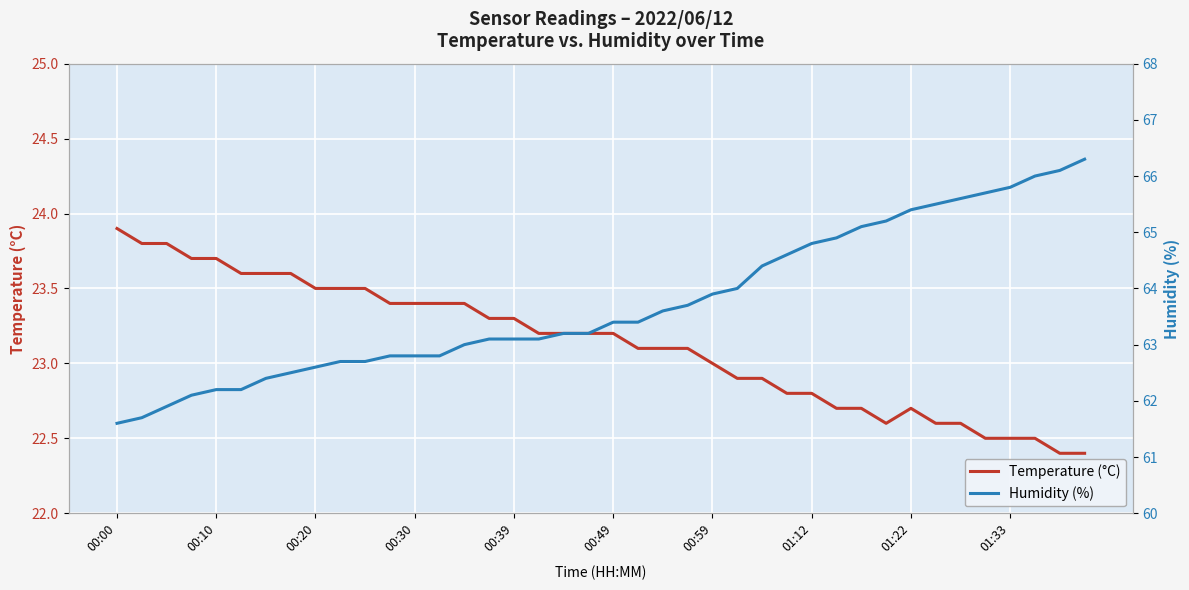

Reading left to right, transcribe all the data shown in this chart.

Temperature (°C): 23.9	23.8	23.8	23.7	23.7	23.6	23.6	23.6	23.5	23.5	23.5	23.4	23.4	23.4	23.4	23.3	23.3	23.2	23.2	23.2	23.2	23.1	23.1	23.1	23.0	22.9	22.9	22.8	22.8	22.7	22.7	22.6	22.7	22.6	22.6	22.5	22.5	22.5	22.4	22.4
Humidity (%): 61.6	61.7	61.9	62.1	62.2	62.2	62.4	62.5	62.6	62.7	62.7	62.8	62.8	62.8	63.0	63.1	63.1	63.1	63.2	63.2	63.4	63.4	63.6	63.7	63.9	64.0	64.4	64.6	64.8	64.9	65.1	65.2	65.4	65.5	65.6	65.7	65.8	66.0	66.1	66.3